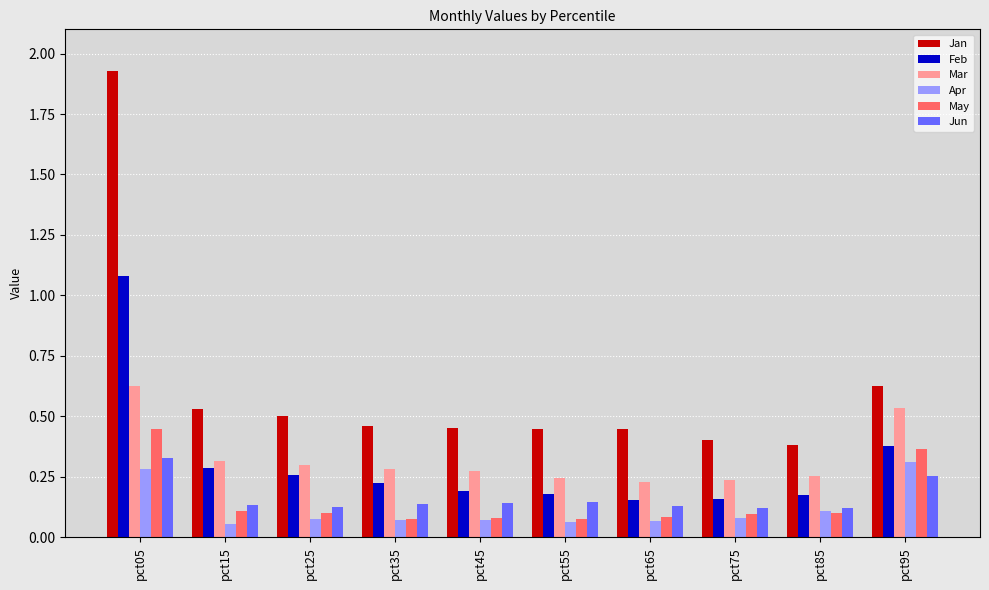

Between pct25 and pct95, which series saw the biggest shift?

May